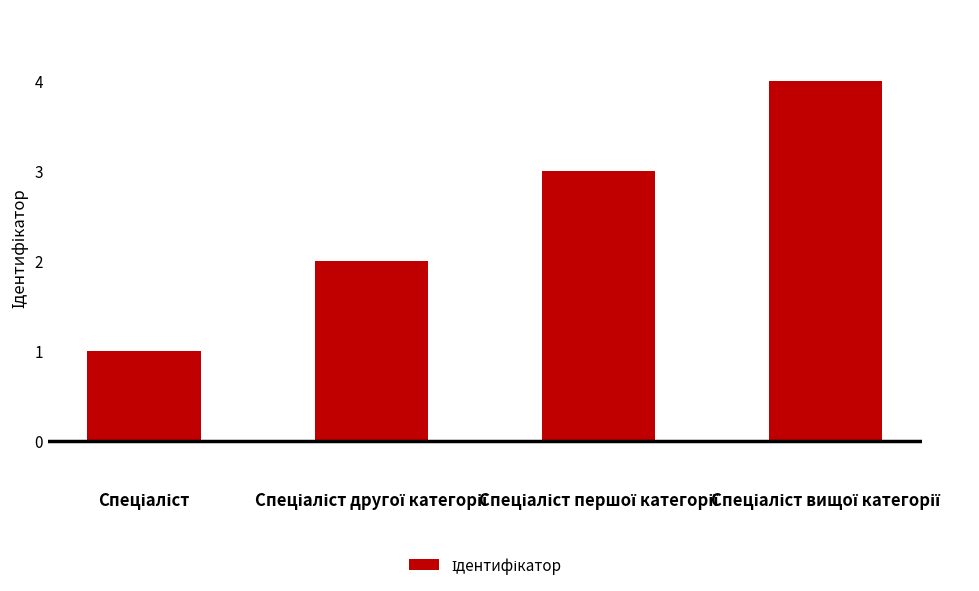

Count the number of categories in the chart.

4